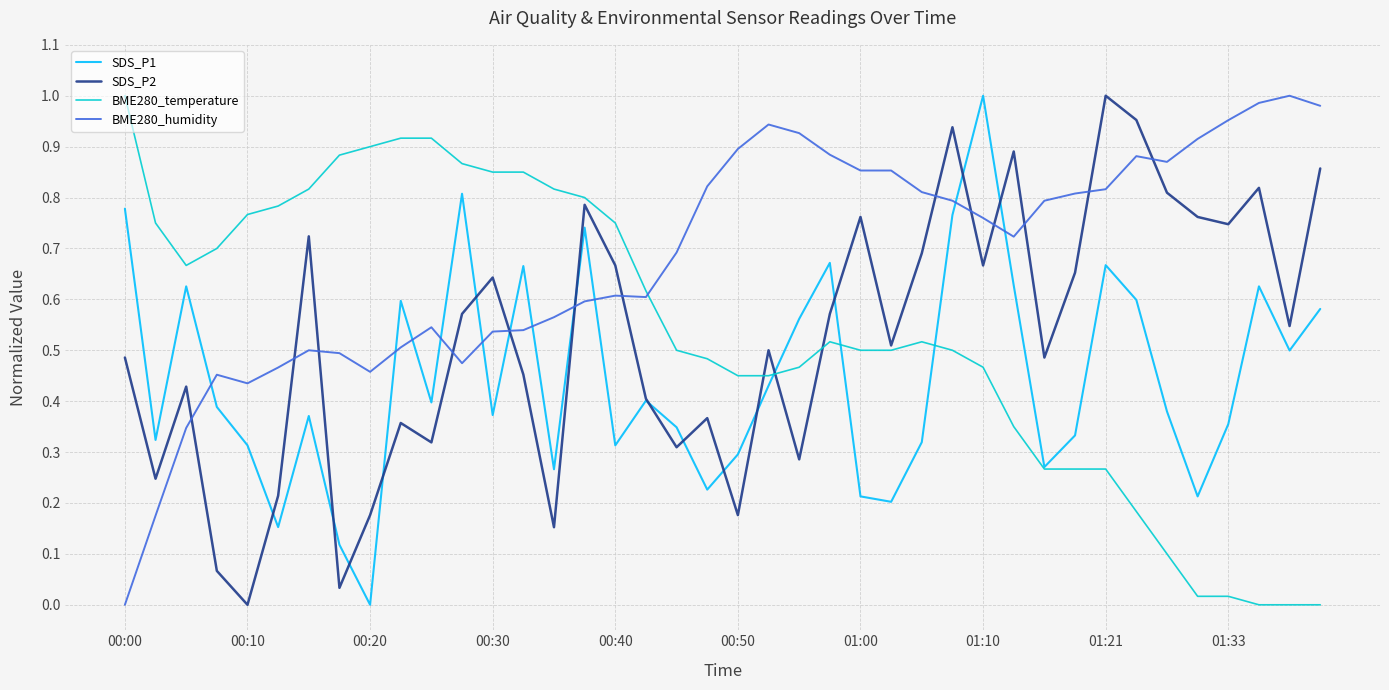

True or false: SDS_P1 and BME280_humidity cross at least once.

True